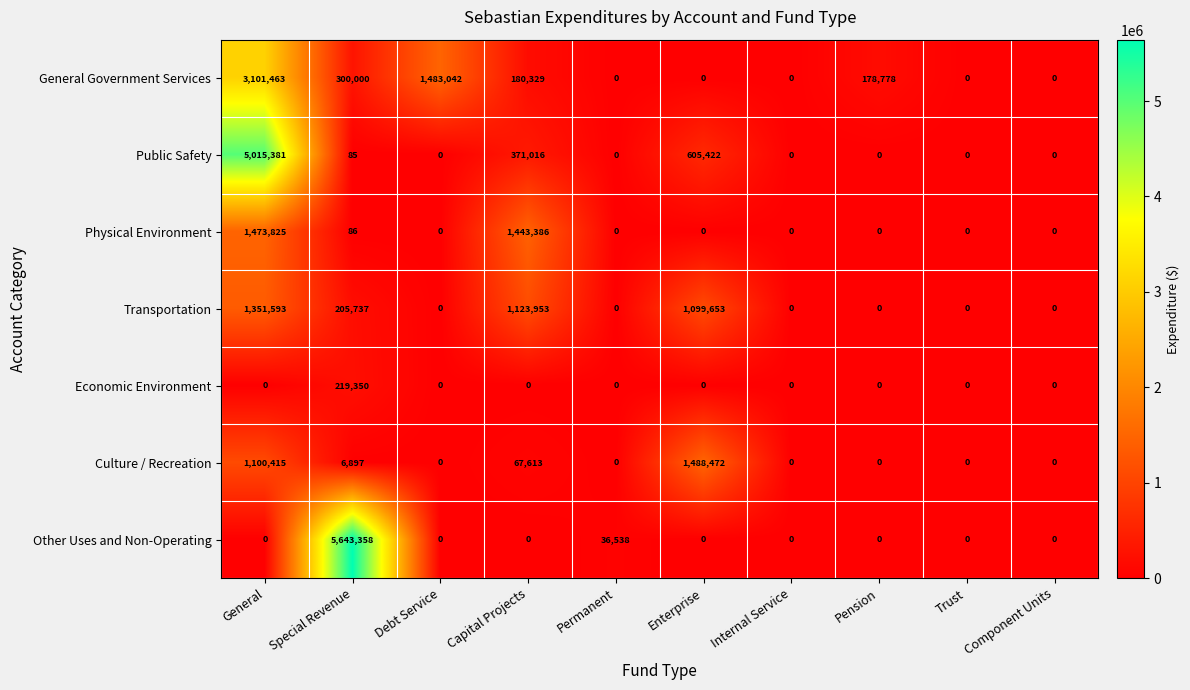

Which series changed the most between Capital Projects and Permanent?

Physical Environment